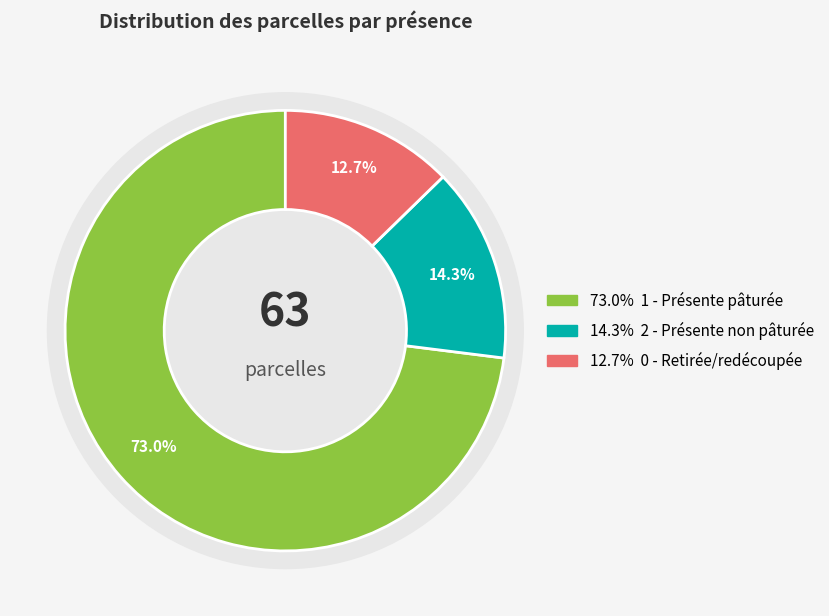

To the nearest percent, what portion does parcelle présente non pâturée represent?

14%